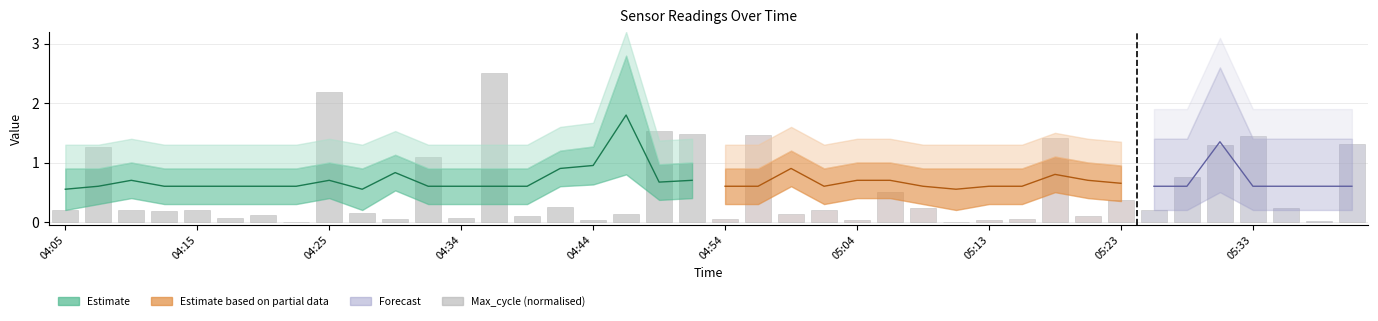

Are the bars horizontal?

No